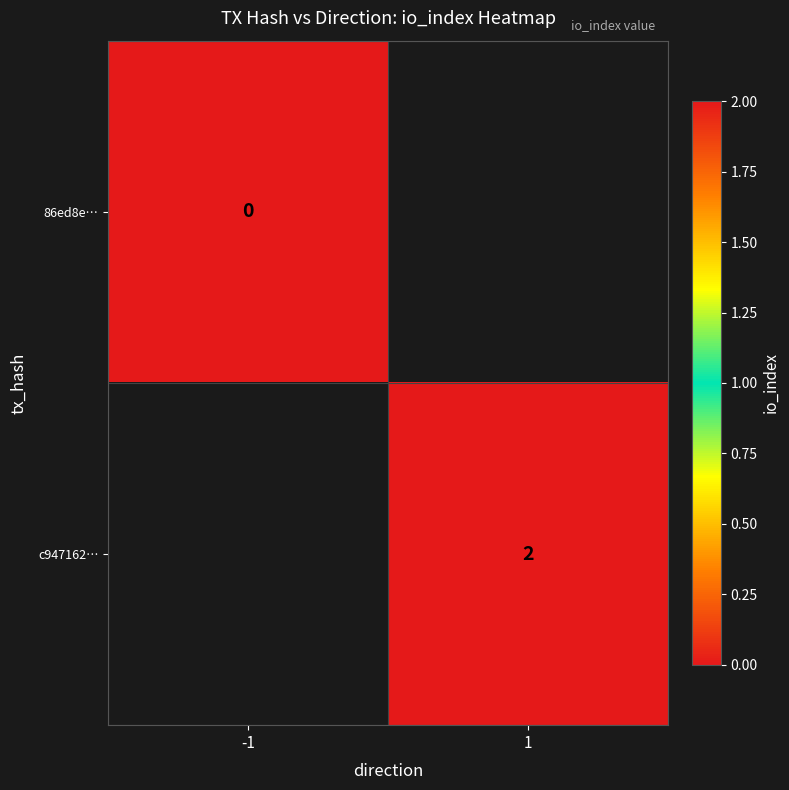

Is it true that c947162… equals 2 at 1?

True